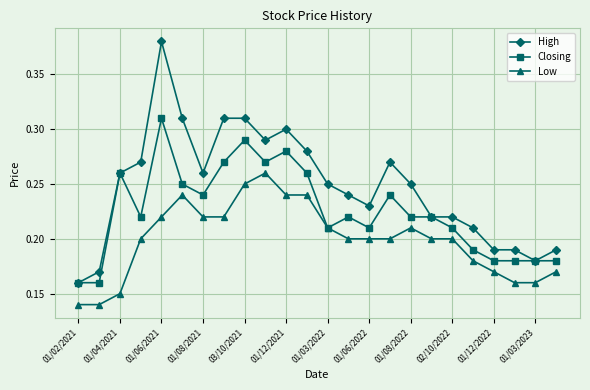

List the series in order of their overall mean, lowest first.

Low, Closing, High